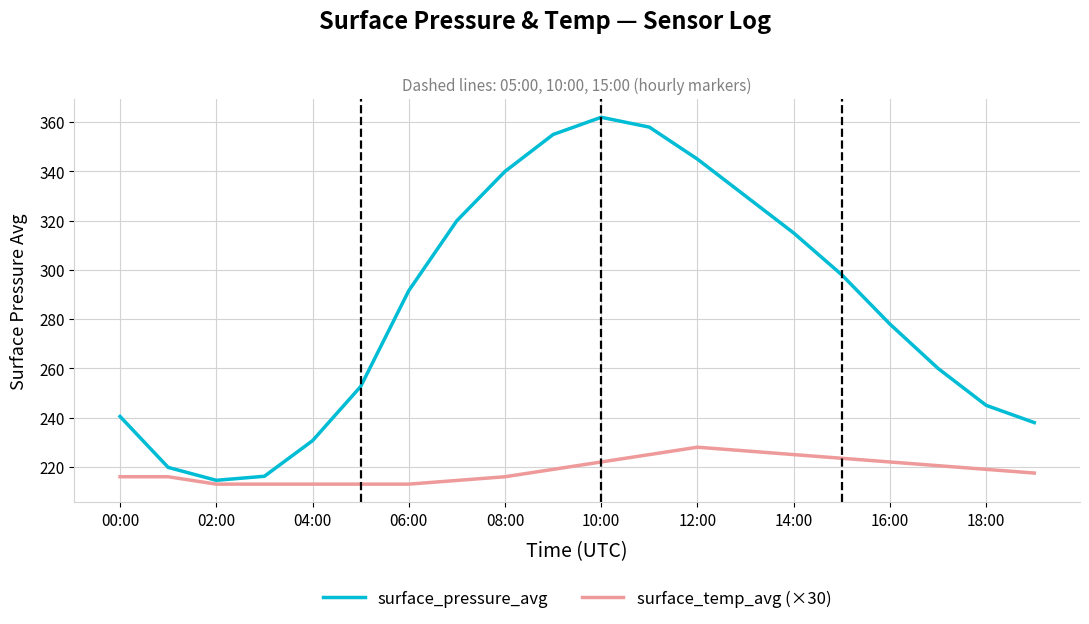

Which series has the largest range (max minus min)?

surface_pressure_avg